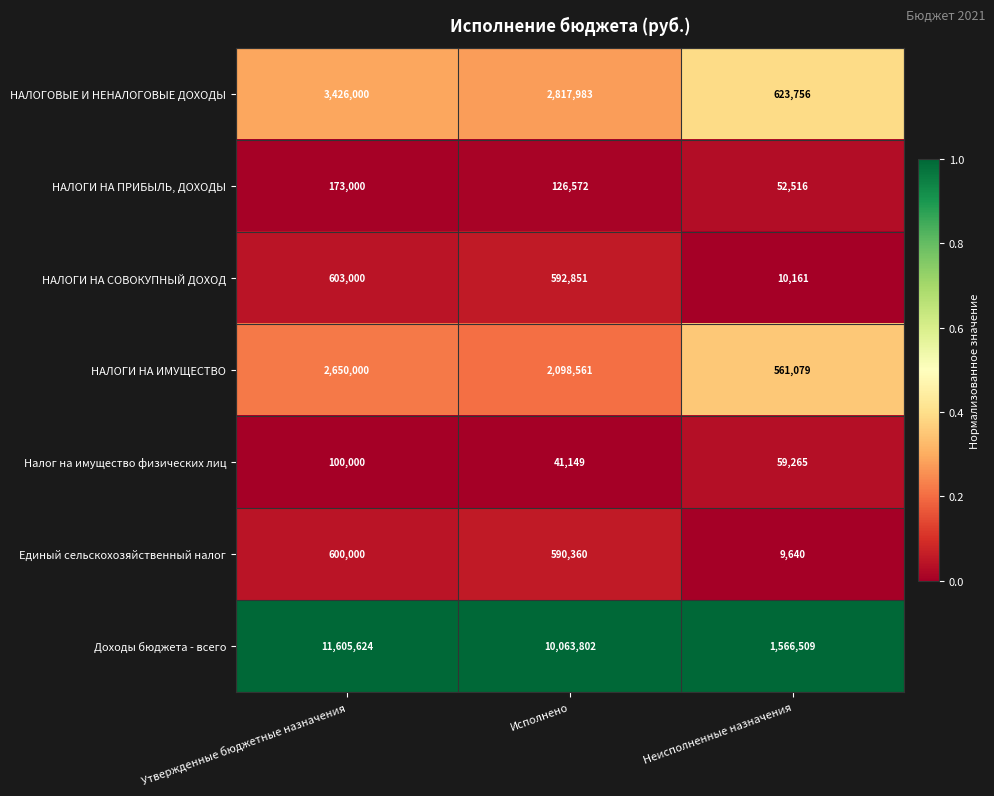

At which category is the sum across all series the highest?

Утвержденные бюджетные назначения